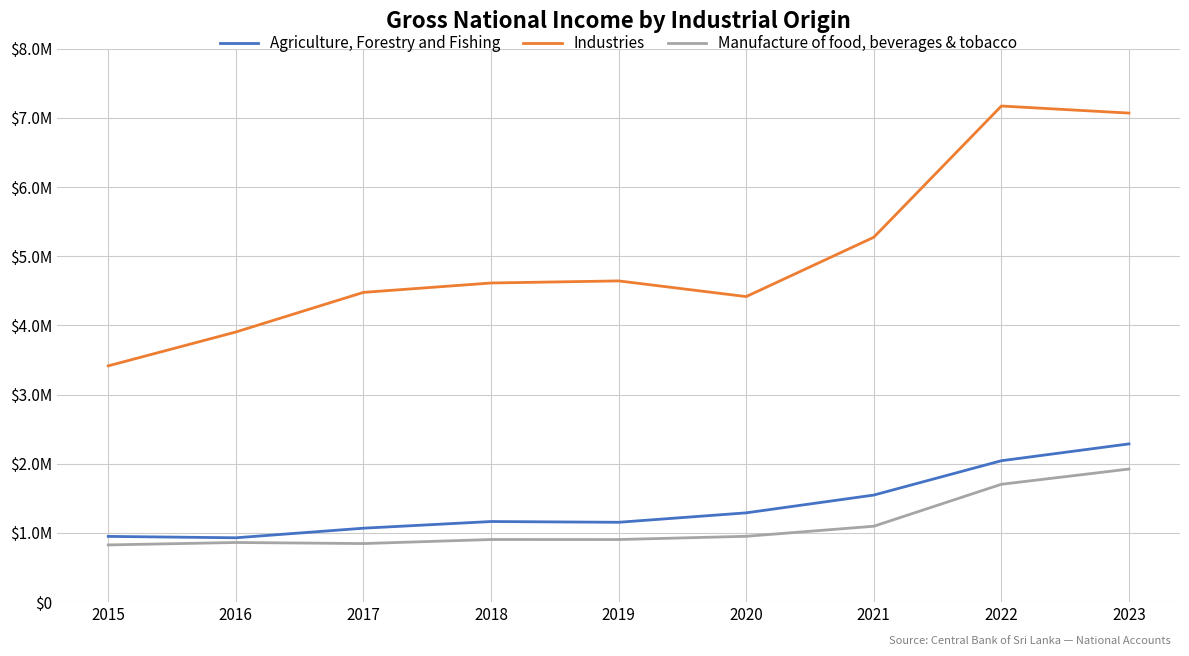

Which series has the largest total across all categories?

Industries